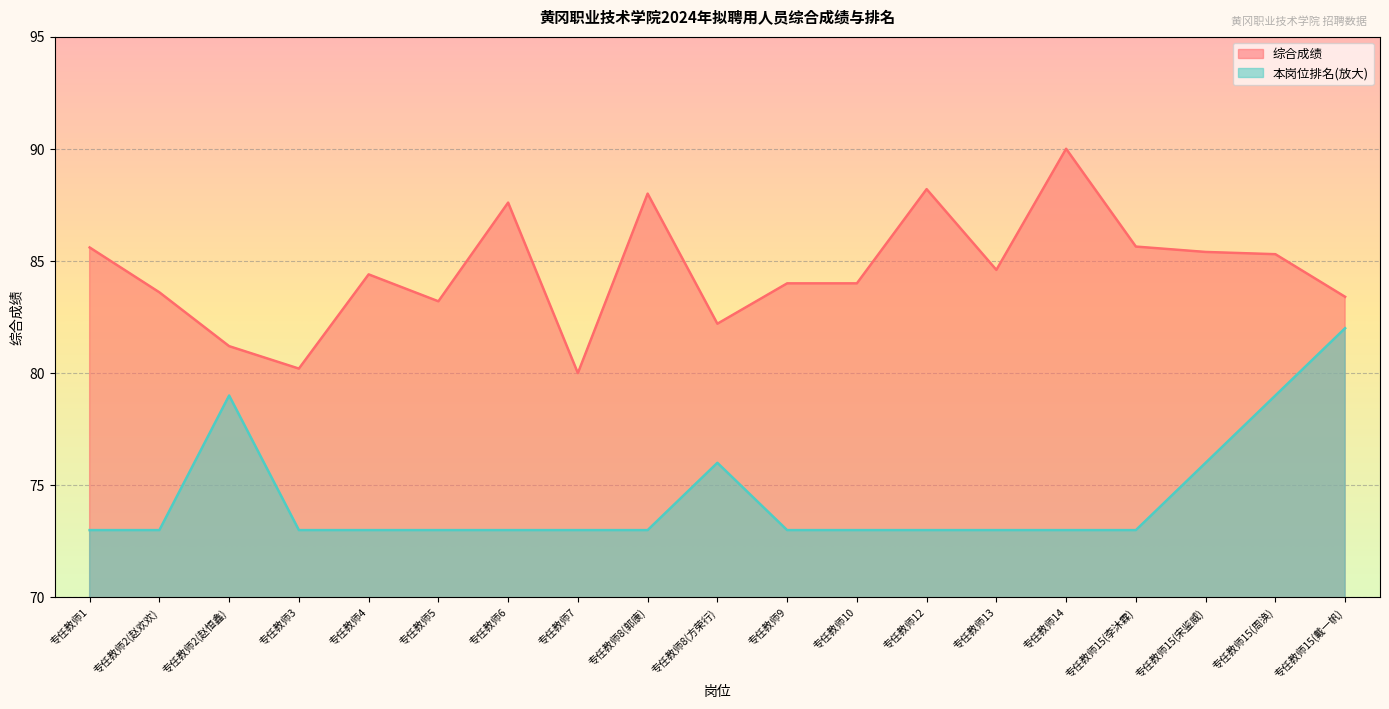

Is it true that 本岗位排名 equals 132.1 at 专任教师15(宋鉴威)?

False